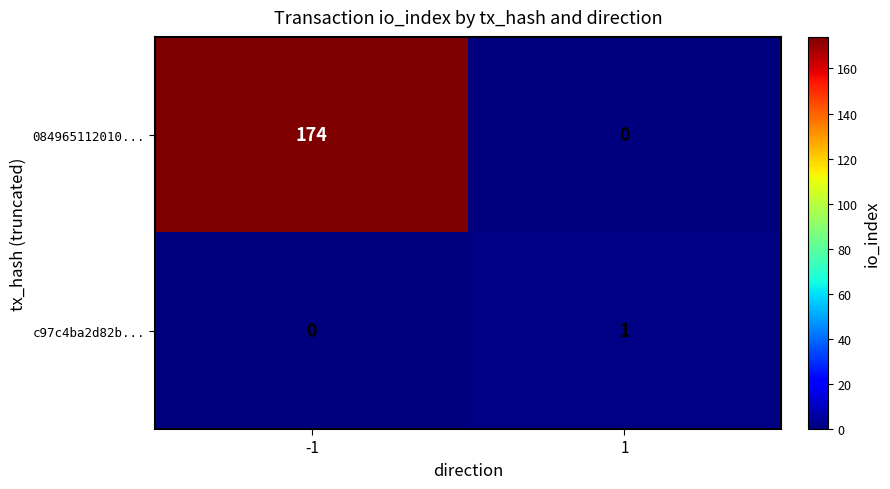

Rank the categories by c97c4ba2d82b... value from highest to lowest.

1, -1